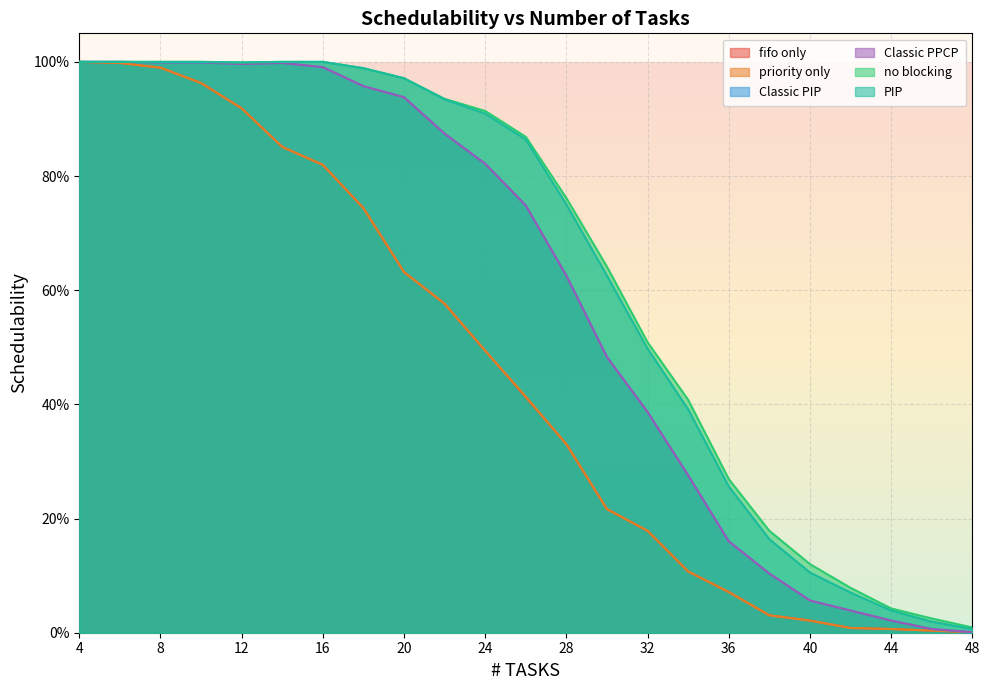

Reading left to right, extract all data points from this chart.

fifo only: 4=1.0	6=1.0	8=1.0	10=1.0	12=0.9	14=0.9	16=0.8	18=0.7	20=0.6	22=0.6	24=0.5	26=0.4	28=0.3	30=0.2	32=0.2	34=0.1	36=0.1	38=0.0	40=0.0	42=0.0	44=0.0	46=0.0	48=0.0
priority only: 4=1.0	6=1.0	8=1.0	10=1.0	12=0.9	14=0.9	16=0.8	18=0.7	20=0.6	22=0.6	24=0.5	26=0.4	28=0.3	30=0.2	32=0.2	34=0.1	36=0.1	38=0.0	40=0.0	42=0.0	44=0.0	46=0.0	48=0.0
Classic PIP: 4=1.0	6=1.0	8=1.0	10=1.0	12=1.0	14=1.0	16=1.0	18=1.0	20=0.9	22=0.9	24=0.8	26=0.7	28=0.6	30=0.5	32=0.4	34=0.3	36=0.2	38=0.1	40=0.1	42=0.0	44=0.0	46=0.0	48=0.0
Classic PPCP: 4=1.0	6=1.0	8=1.0	10=1.0	12=1.0	14=1.0	16=1.0	18=1.0	20=0.9	22=0.9	24=0.8	26=0.7	28=0.6	30=0.5	32=0.4	34=0.3	36=0.2	38=0.1	40=0.1	42=0.0	44=0.0	46=0.0	48=0.0
no blocking: 4=1.0	6=1.0	8=1.0	10=1.0	12=1.0	14=1.0	16=1.0	18=1.0	20=1.0	22=0.9	24=0.9	26=0.9	28=0.8	30=0.6	32=0.5	34=0.4	36=0.3	38=0.2	40=0.1	42=0.1	44=0.0	46=0.0	48=0.0
PIP: 4=1.0	6=1.0	8=1.0	10=1.0	12=1.0	14=1.0	16=1.0	18=1.0	20=1.0	22=0.9	24=0.9	26=0.9	28=0.8	30=0.6	32=0.5	34=0.4	36=0.3	38=0.2	40=0.1	42=0.1	44=0.0	46=0.0	48=0.0